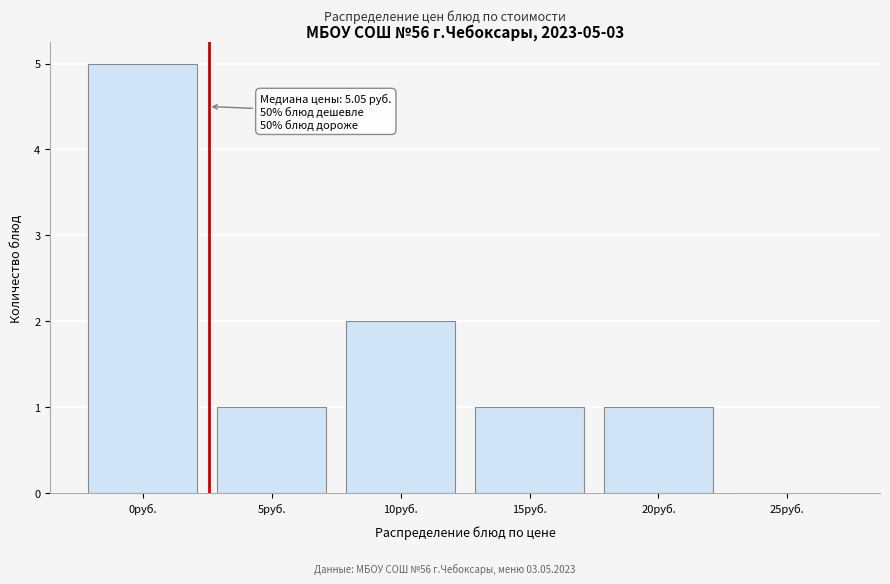

Reading left to right, what are all the values shown in this chart?

0руб.=5	5руб.=1	10руб.=2	15руб.=1	20руб.=1	25руб.=0